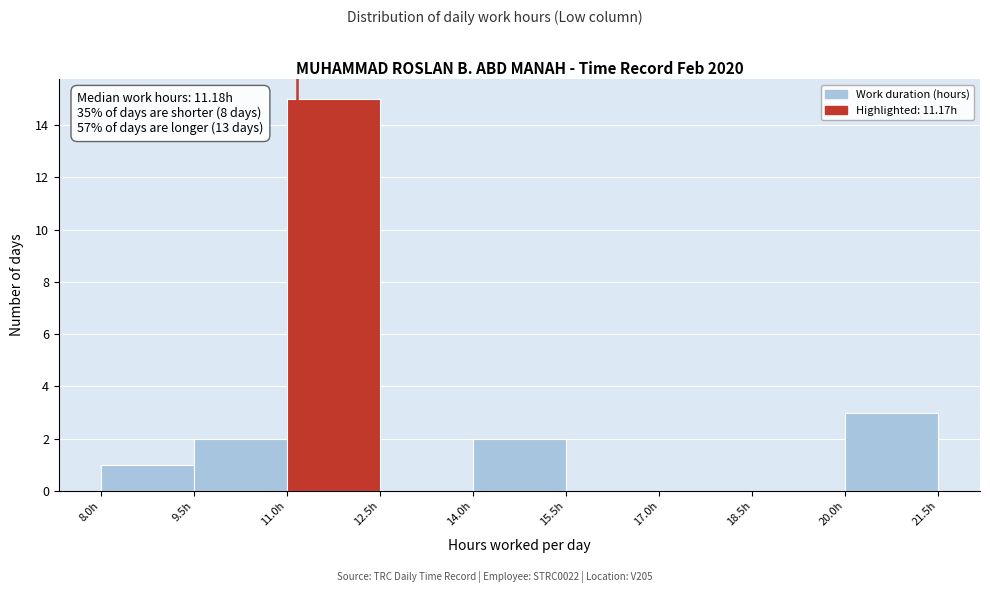

Which range on the x-axis has the tallest bar?

11.0 to 12.5